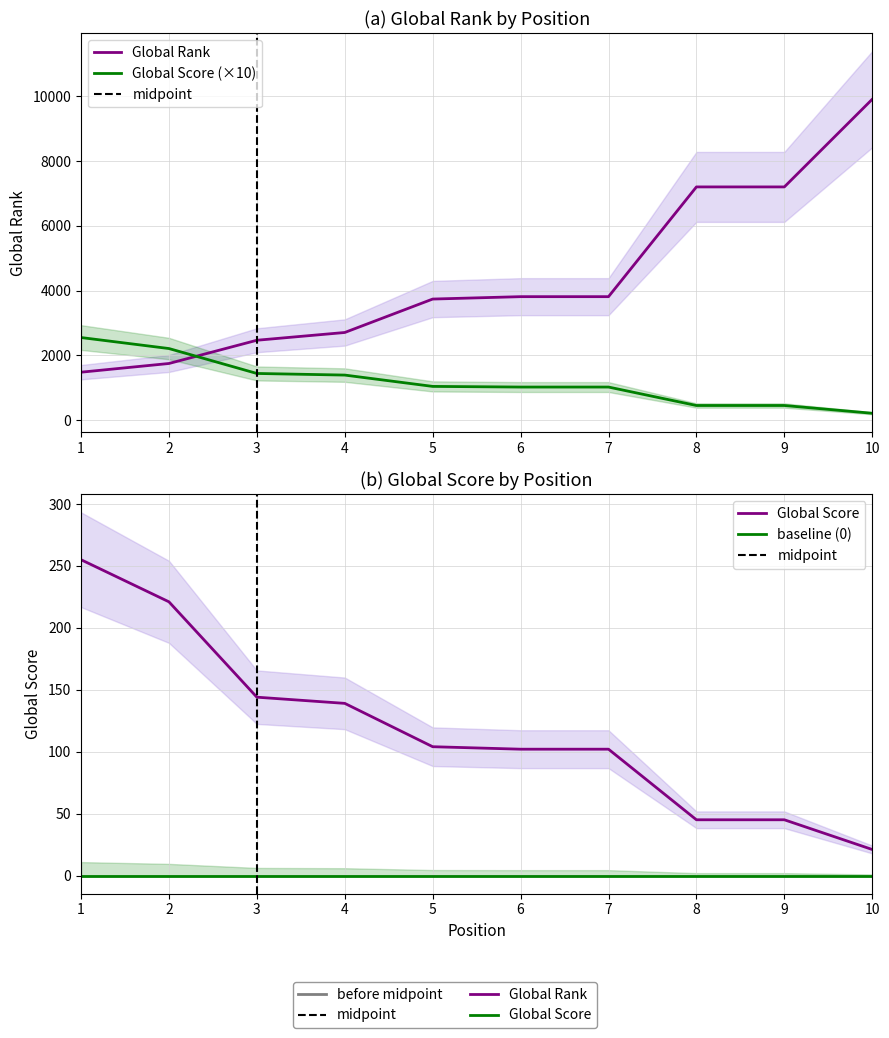

True or false: Global Rank and Global Score cross at least once.

True